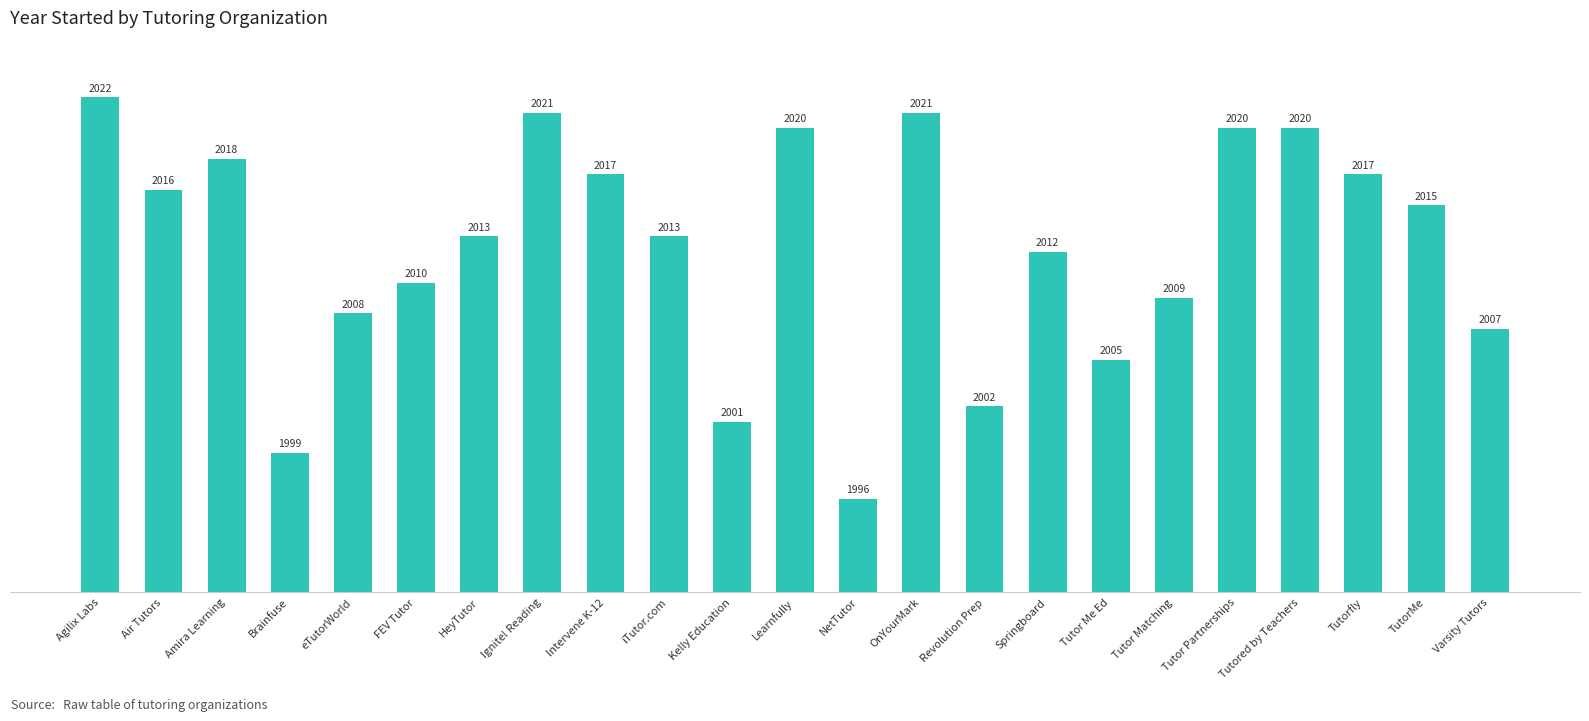

What is the label of the 22nd bar from the left?

TutorMe